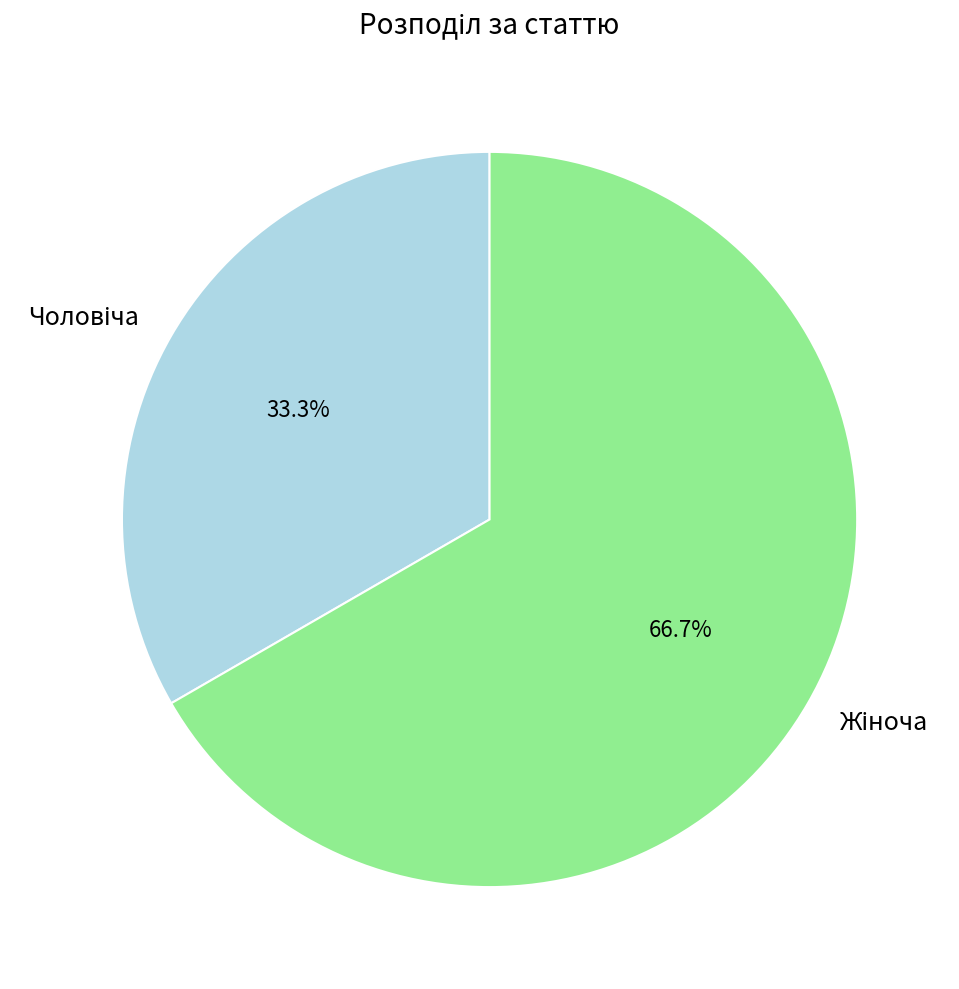

Is there any slice that represents more than half of the pie?

Yes